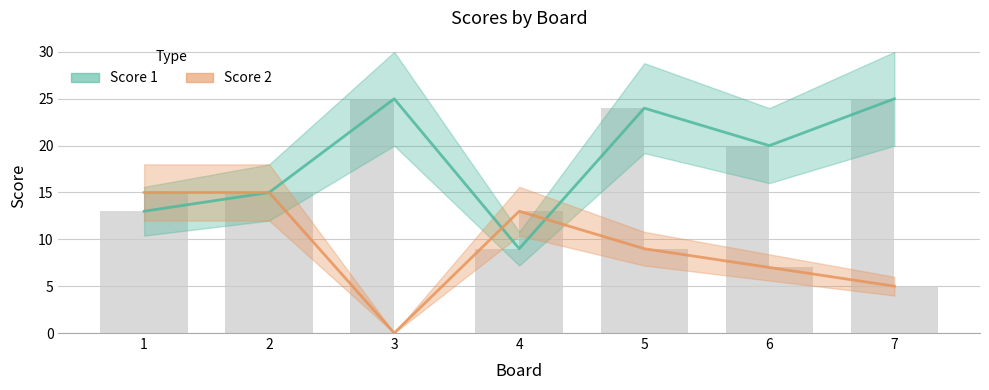

Where is Score 1 nearest to the value 17?

2